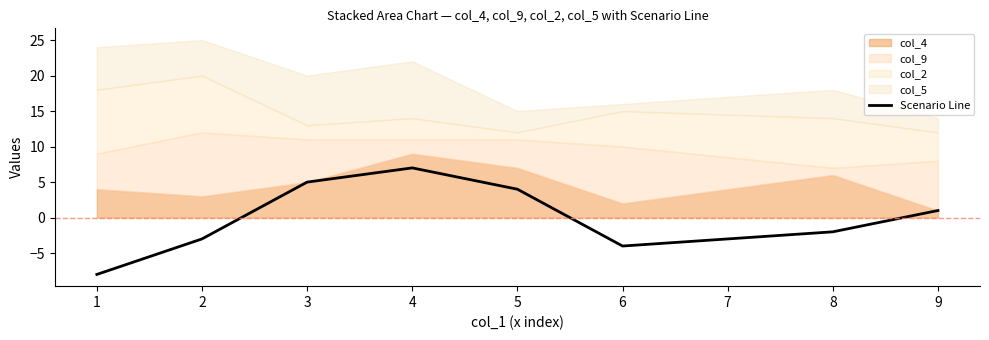

Which has a higher value, 8 or 4?

4